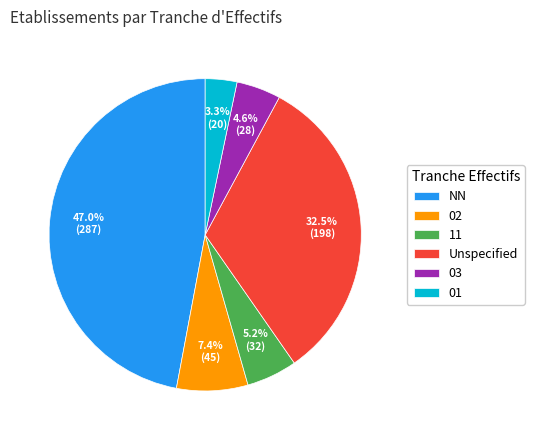

How many slices are in this pie chart?

6